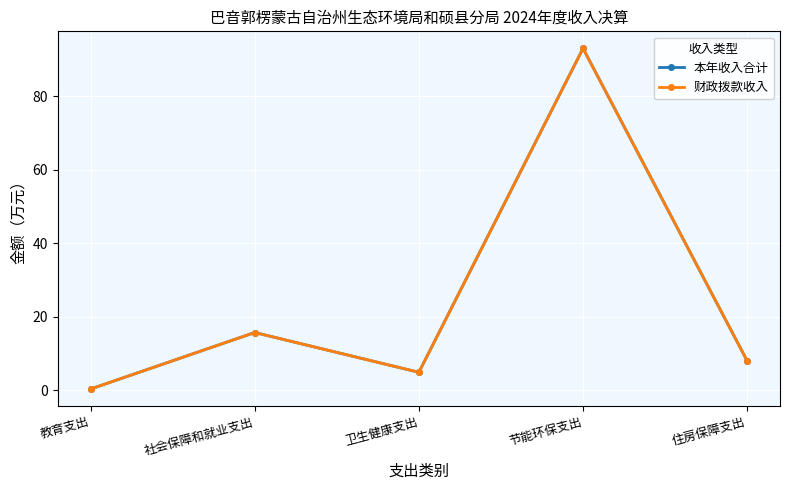

What is the difference between the 本年收入合计 values at 住房保障支出 and 社会保障和就业支出?

7.7